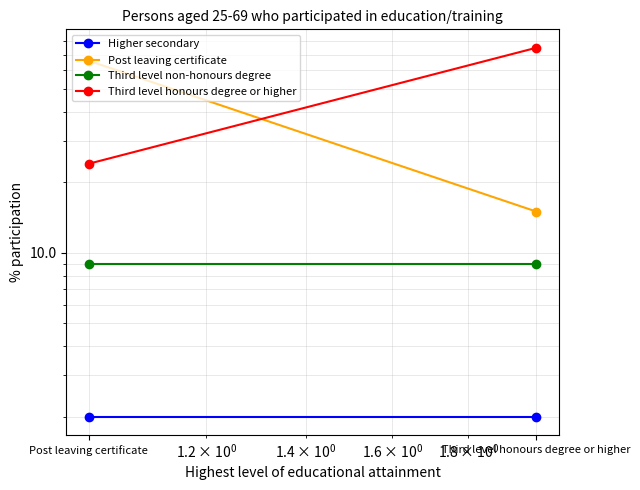

Which series has the largest total across all categories?

Third level honours degree or higher